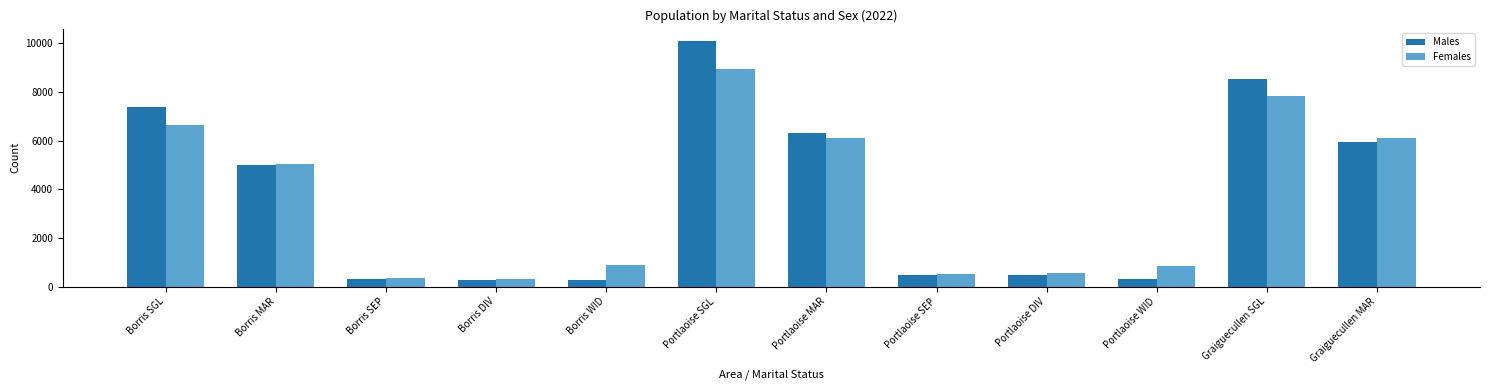

At which label does Females reach its peak?

Portlaoise SGL